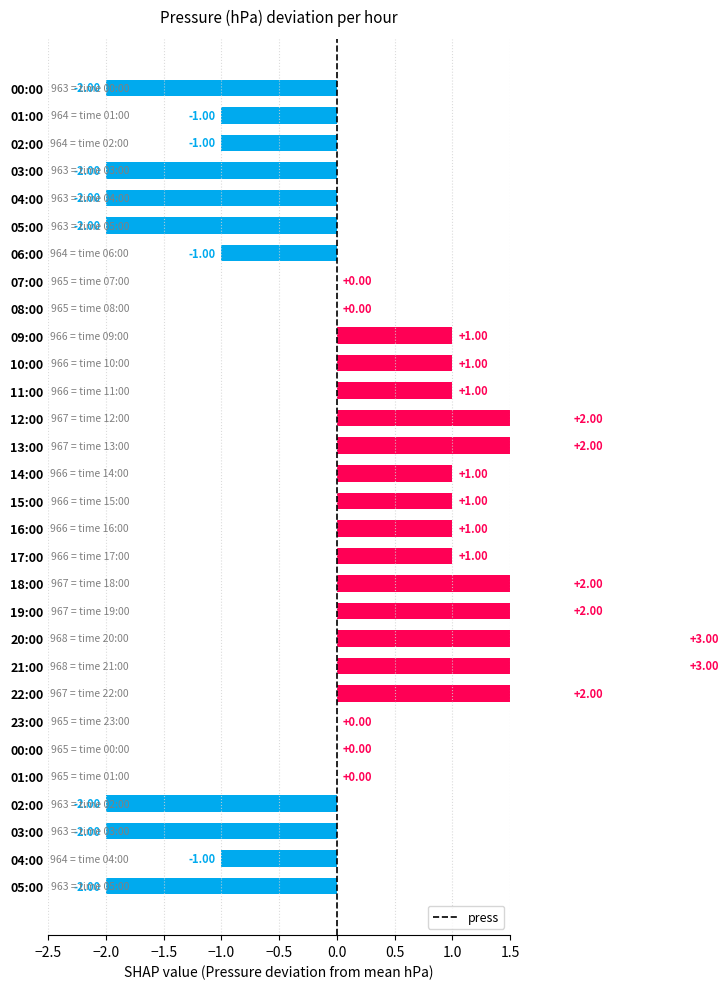

Reading left to right, what are all the values shown in this chart?

-2	-1	-1	-2	-2	-2	-1	0	0	1	1	1	2	2	1	1	1	1	2	2	3	3	2	0	0	0	-2	-2	-1	-2